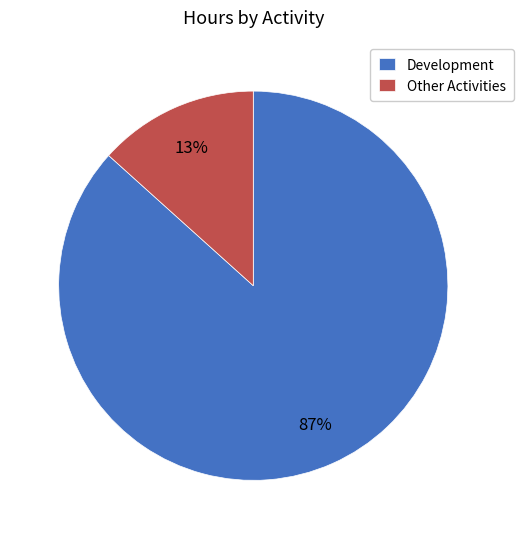

Between Other Activities and Development, which is larger?

Development